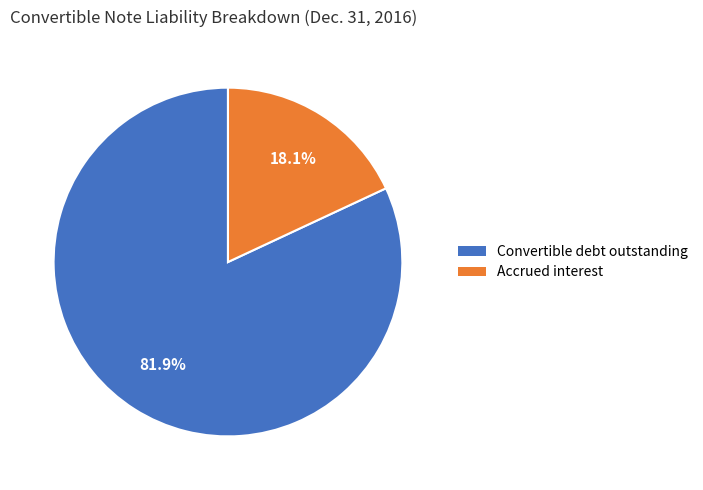

To the nearest percent, what is the difference between the largest and smallest slice percentages?

64%